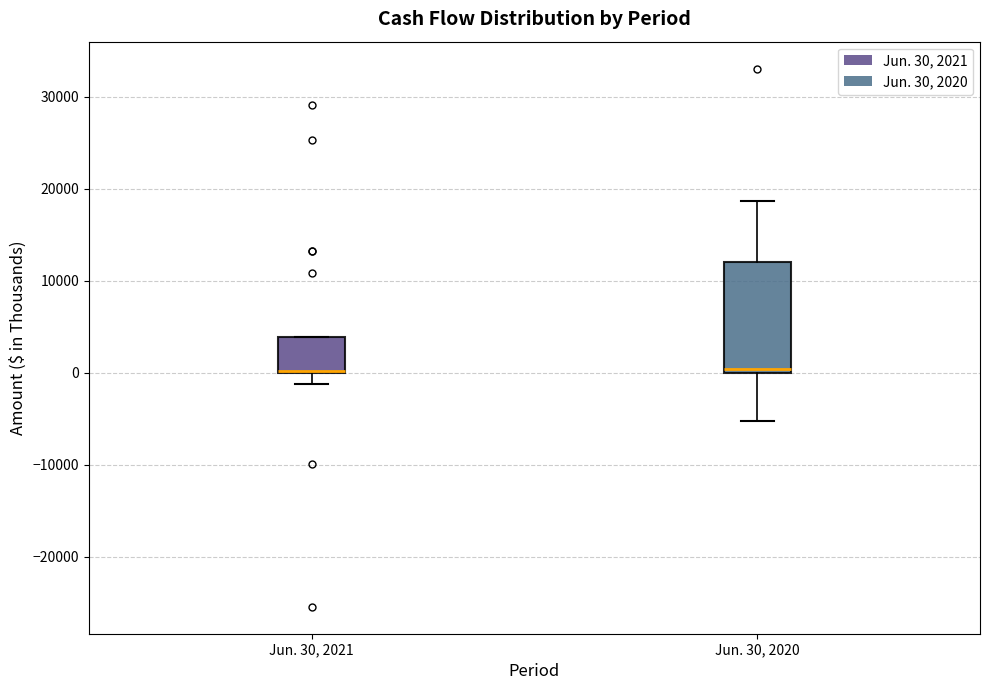

Reading left to right, transcribe this box plot: for each box, give where its median line is, the range the box spans, and where its two whiskers end, as read against the y-axis. The values are not printed on the chart, so give them approximately, as read against the axis.

Jun. 30, 2021: median 0 (drawn on the box's lower edge), box 0 to 4000, whiskers -1000 to 4000
Jun. 30, 2020: median 0 (just above the box's lower edge), box 0 to 12000, whiskers -5000 to 19000